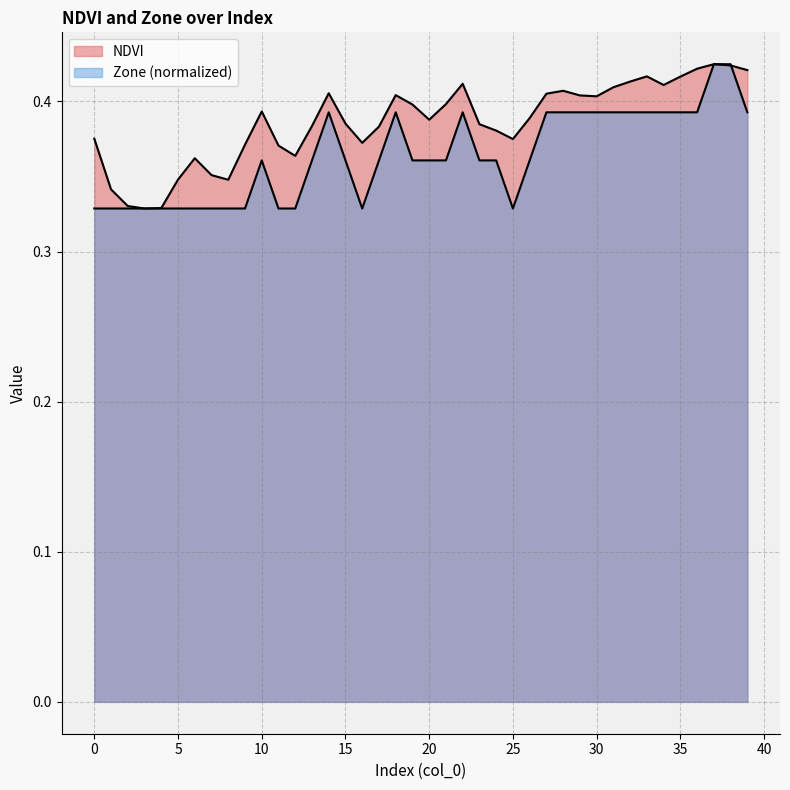

How many interior local peaks does the Zone series have?

4